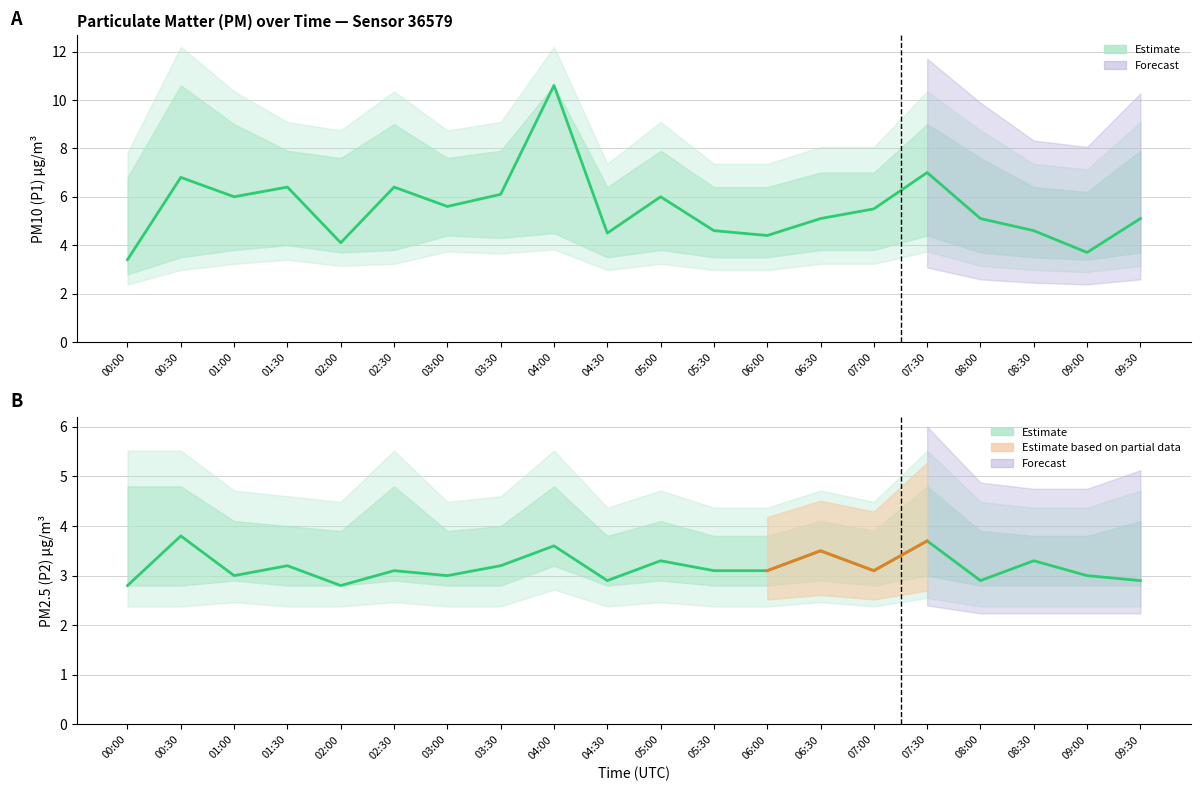

How many categories are shown in the chart?

20